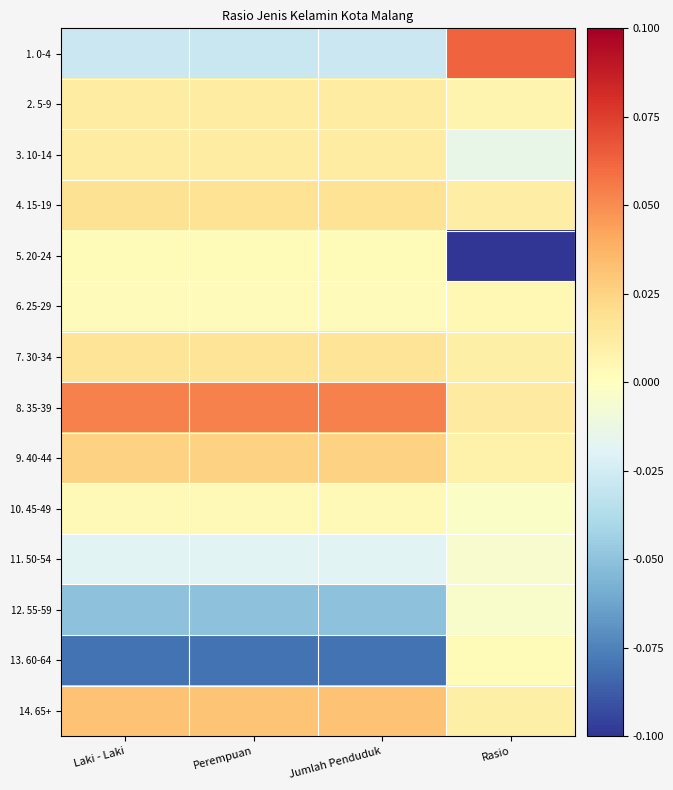

At which category is the sum across all series the highest?

Rasio